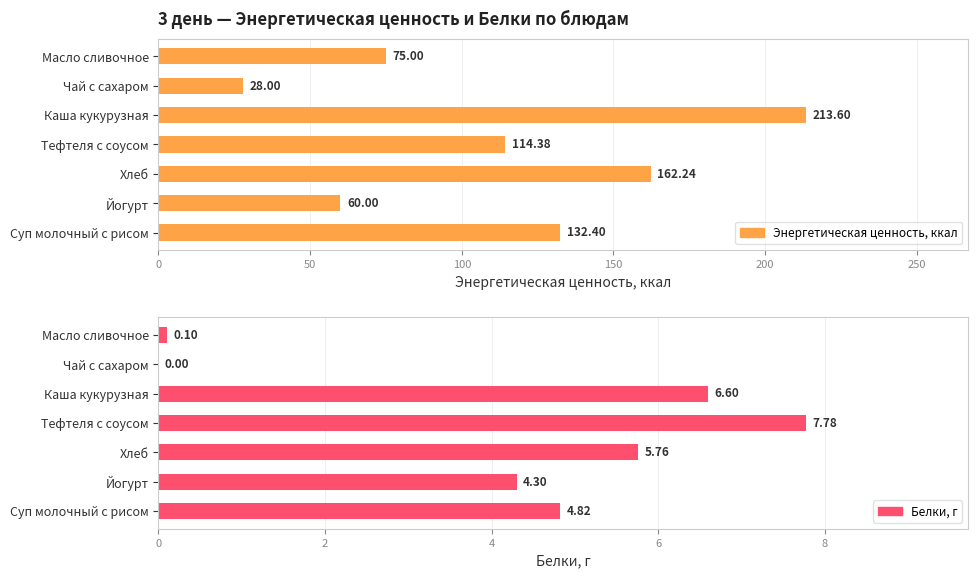

How many groups of bars are there?

7